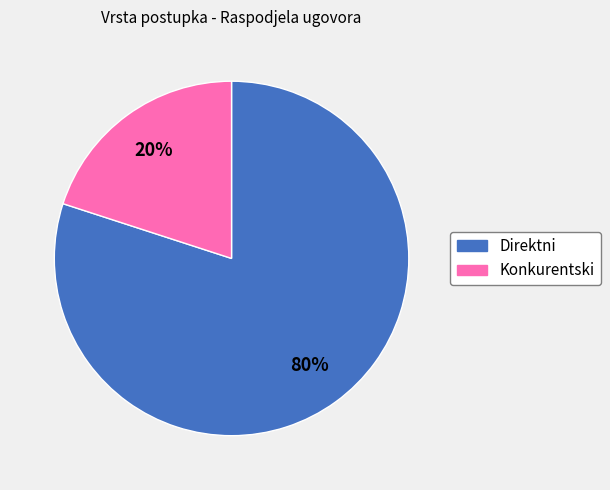

Approximately how many times larger is the value at Direktni compared to Konkurentski?

4.0